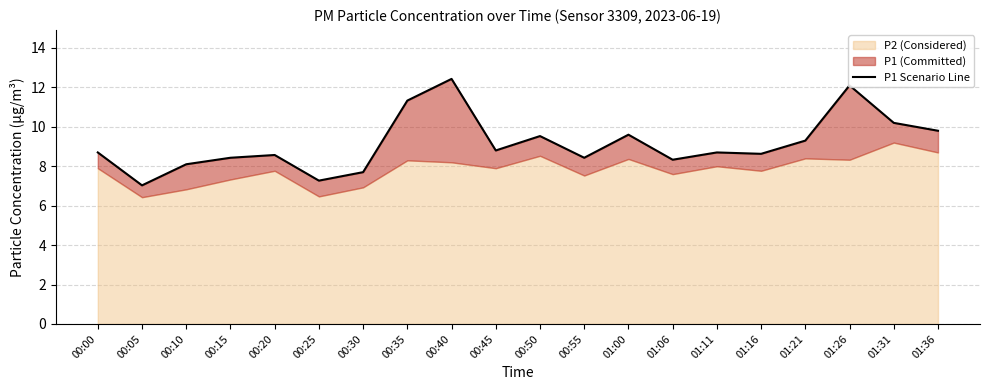

Rank the categories by value from highest to lowest.

00:40, 01:26, 00:35, 01:31, 01:36, 01:00, 00:50, 01:21, 00:45, 00:00, 01:11, 01:16, 00:20, 00:15, 00:55, 01:06, 00:10, 00:30, 00:25, 00:05